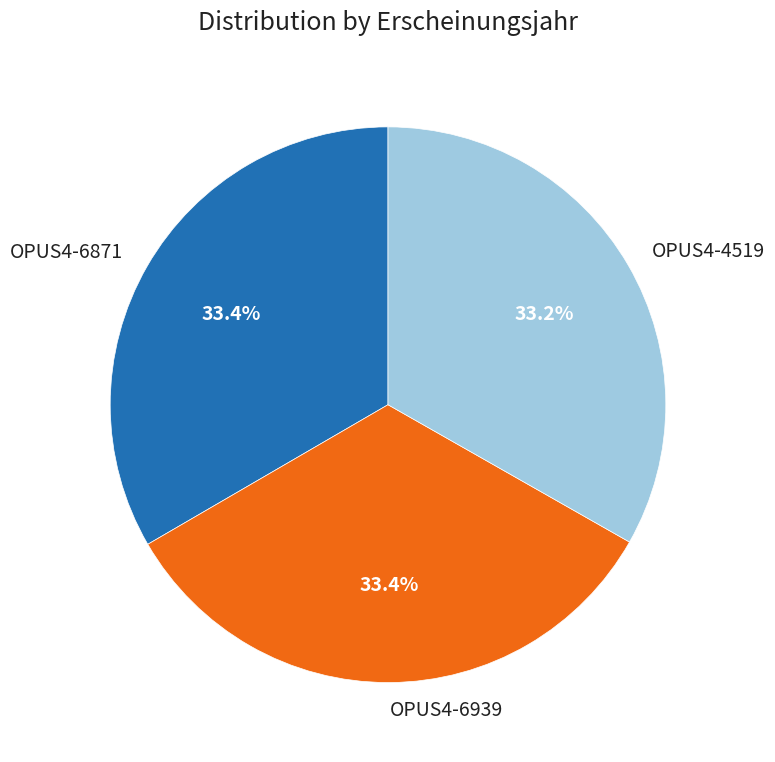

What is the ratio of the value at OPUS4-6939 to the value at OPUS4-6871?

1.0